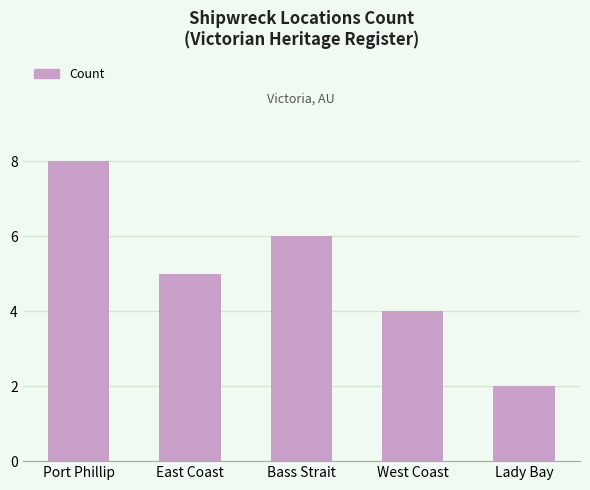

Approximately how many times larger is the value at Port Phillip compared to Bass Strait?

1.3